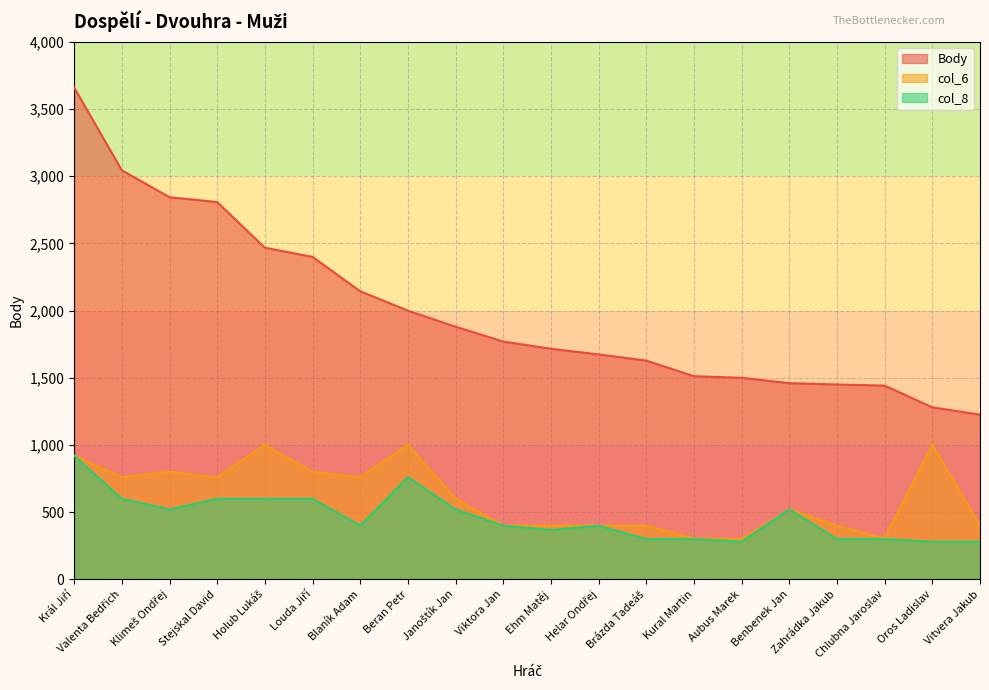

True or false: Body and col_6 intersect in this chart.

False